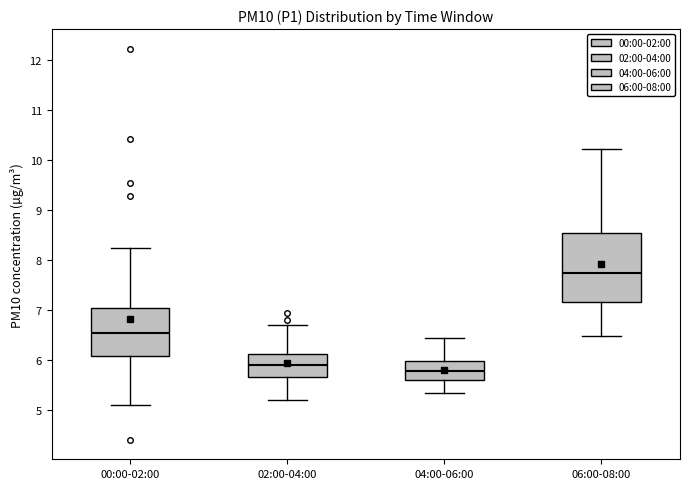

Which box's median line is the highest?

06:00-08:00